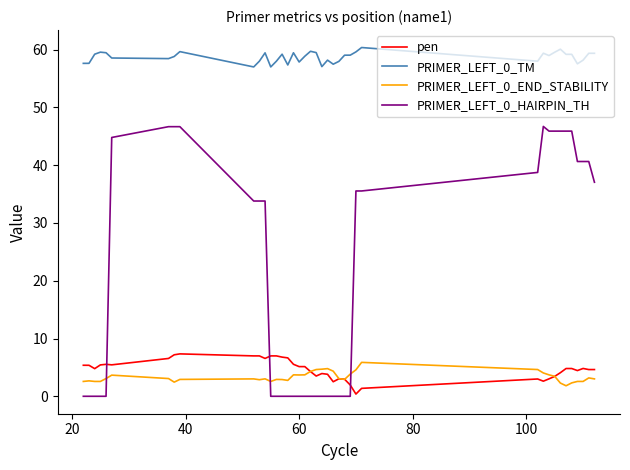

Which series has the largest range (max minus min)?

PRIMER_LEFT_0_HAIRPIN_TH